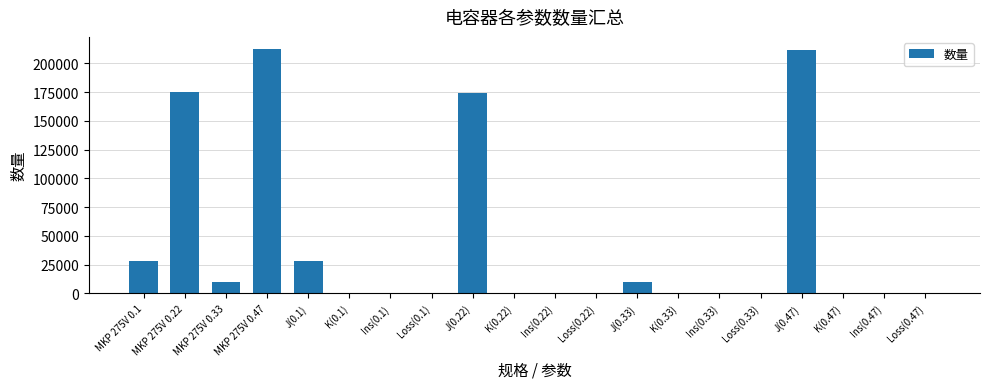

Are the bars grouped side by side (vs. stacked)?

No